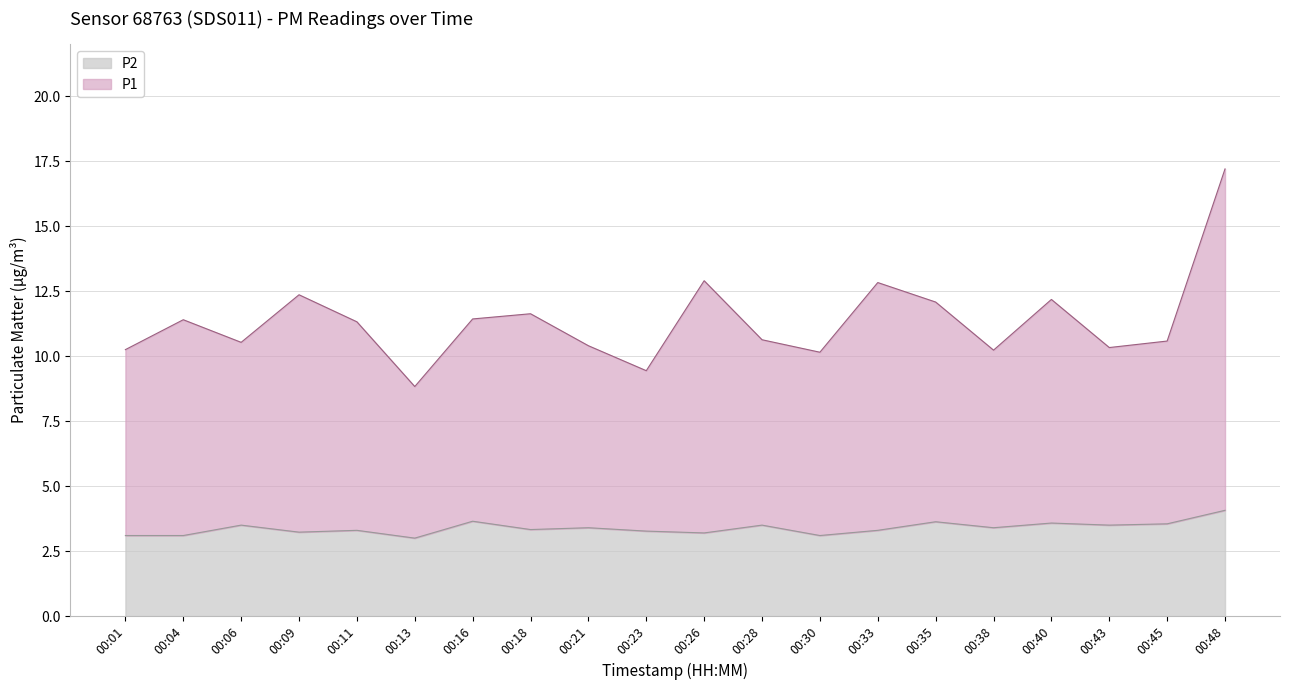

True or false: P2 and P1 cross at least once.

False